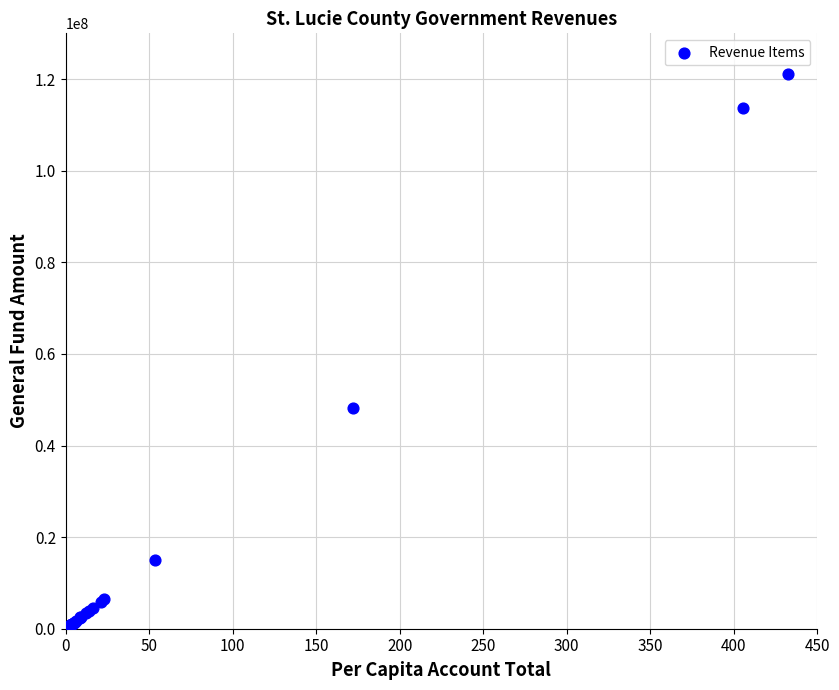

What Y value in the scatter plot is closest to 60602744?

48272899